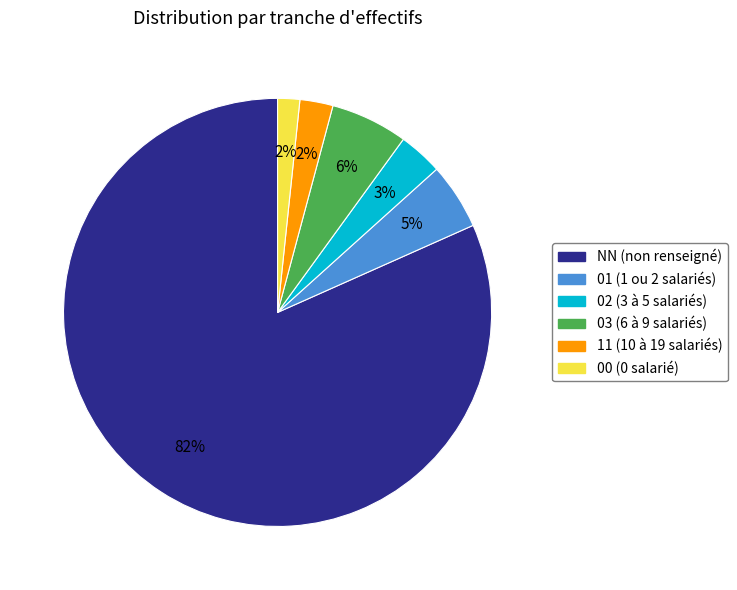

Is it true that 00 is 2% of the pie?

True